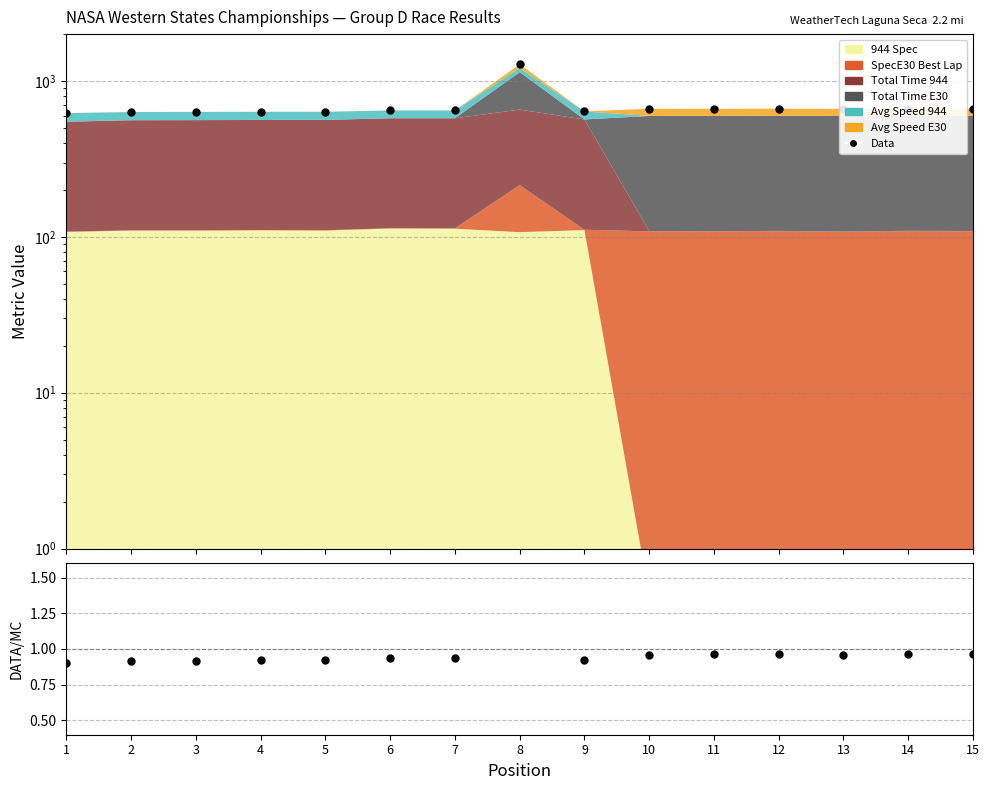

Reading left to right, list all the values displayed in this chart.

Data: 1=622.7	2=633.2	3=633.9	4=635.3	5=635.3	6=647.8	7=647.9	8=1280.3	9=638.6	10=663.7	11=664.2	12=664.8	13=663.2	14=666.3	15=666.3
Data/Mean: 1=0.9	2=0.9	3=0.9	4=0.9	5=0.9	6=0.9	7=0.9	8=1.9	9=0.9	10=1.0	11=1.0	12=1.0	13=1.0	14=1.0	15=1.0